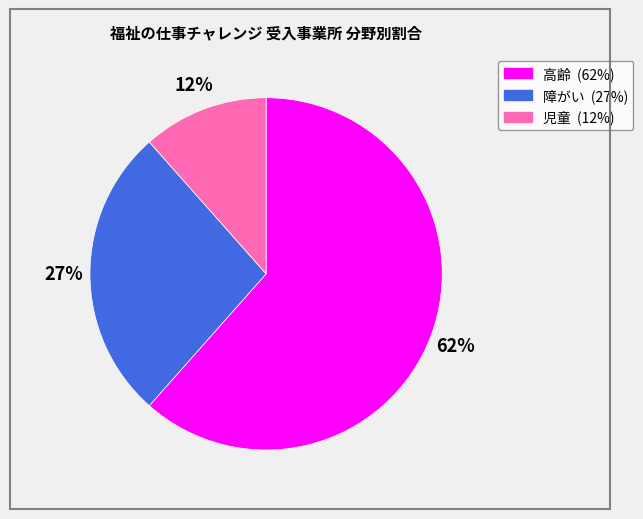

Which has a higher value, 児童 or 高齢?

高齢